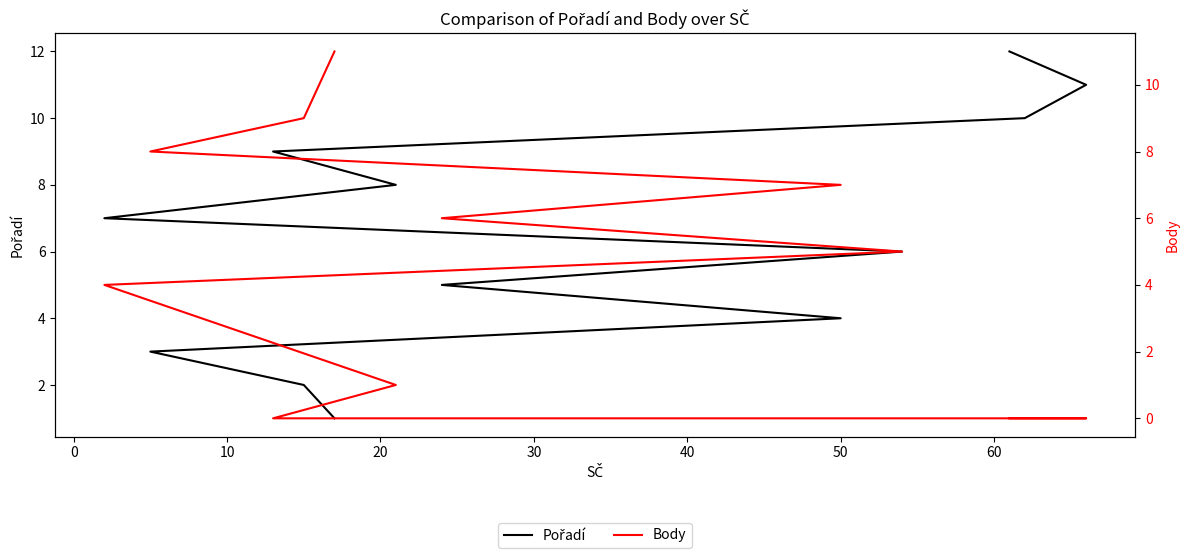

Which series has the widest spread of values?

Pořadí